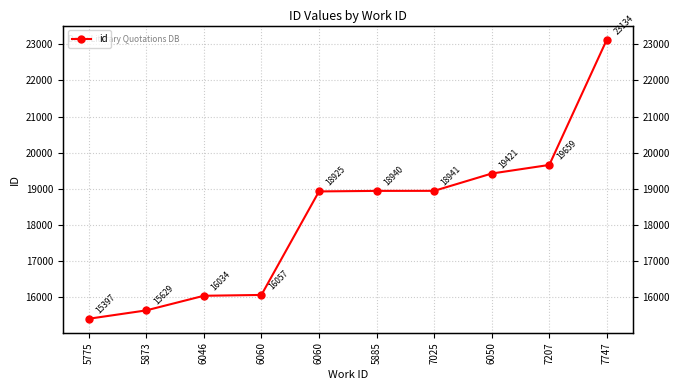

At which label does the data first exceed 18940?

7025